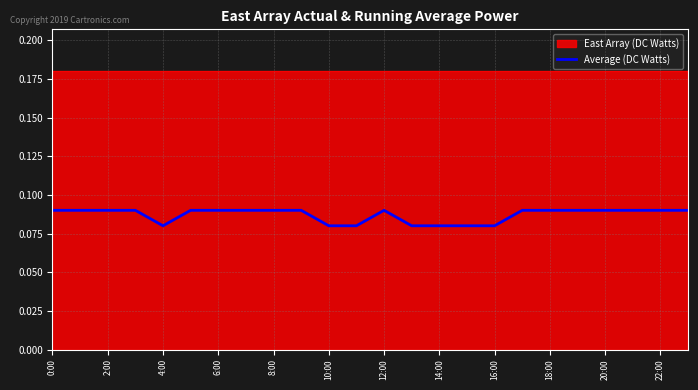

What is the smallest value displayed?

0.1